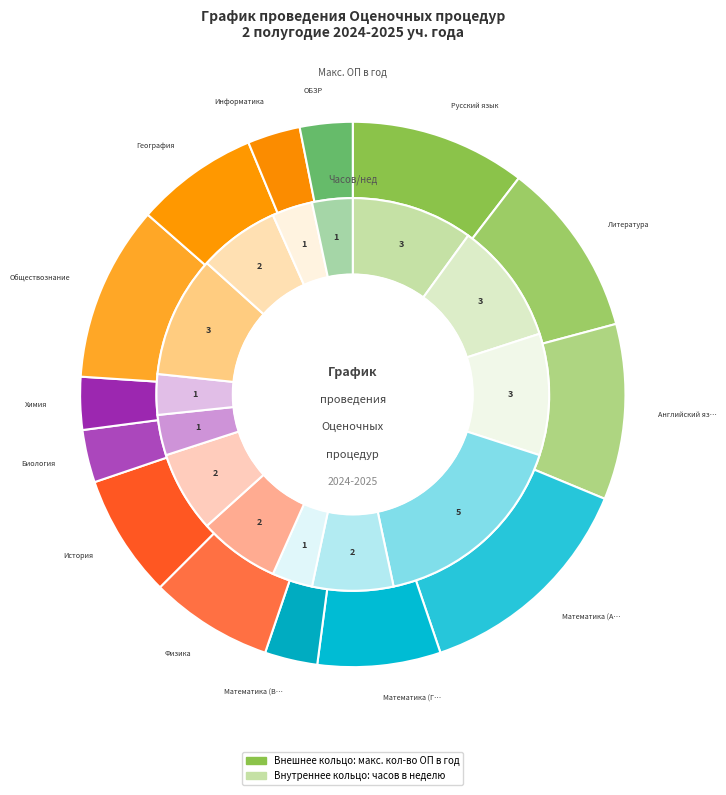

How many segments does this pie chart have?

14